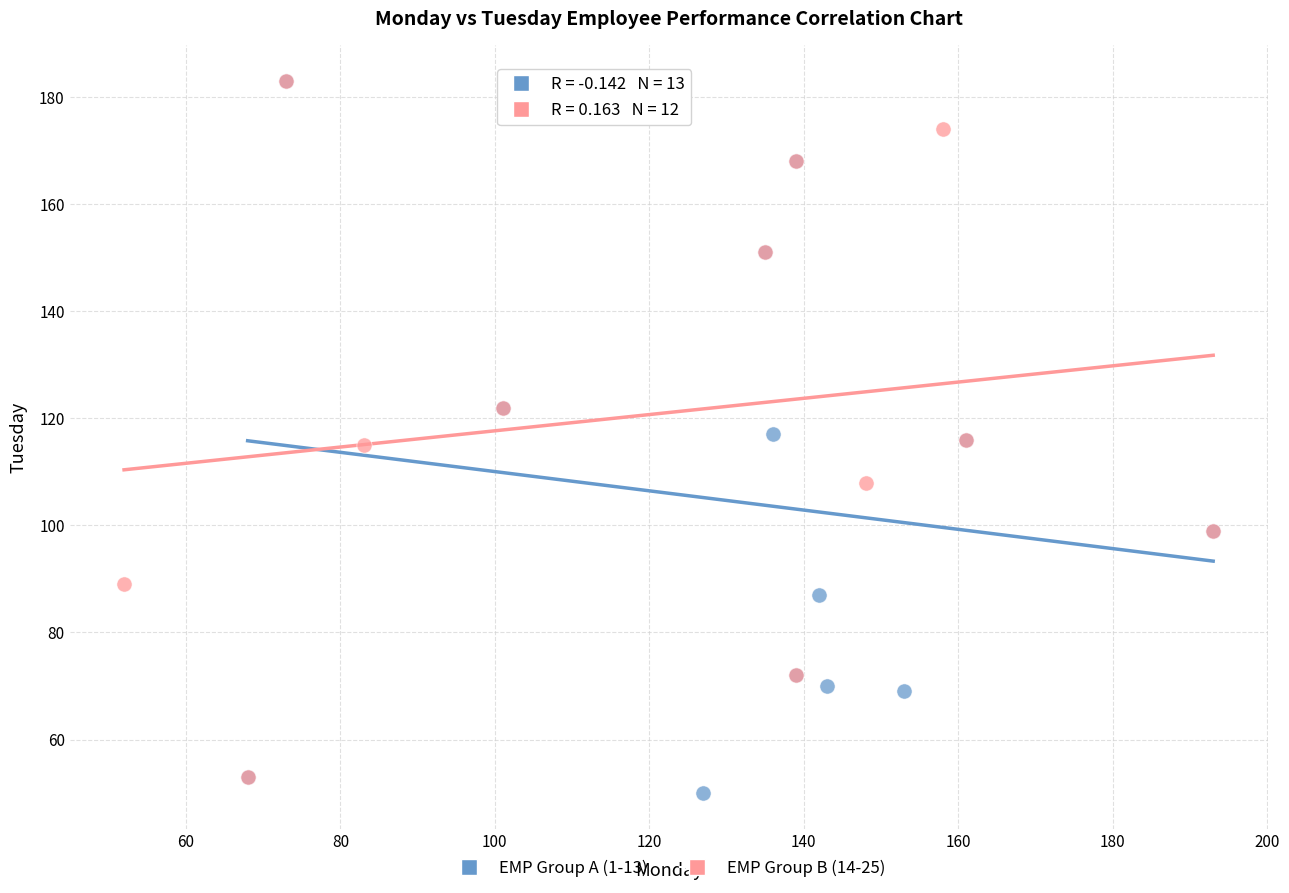

Which series reaches the minimum Y coordinate?

EMP Group A (1-13)